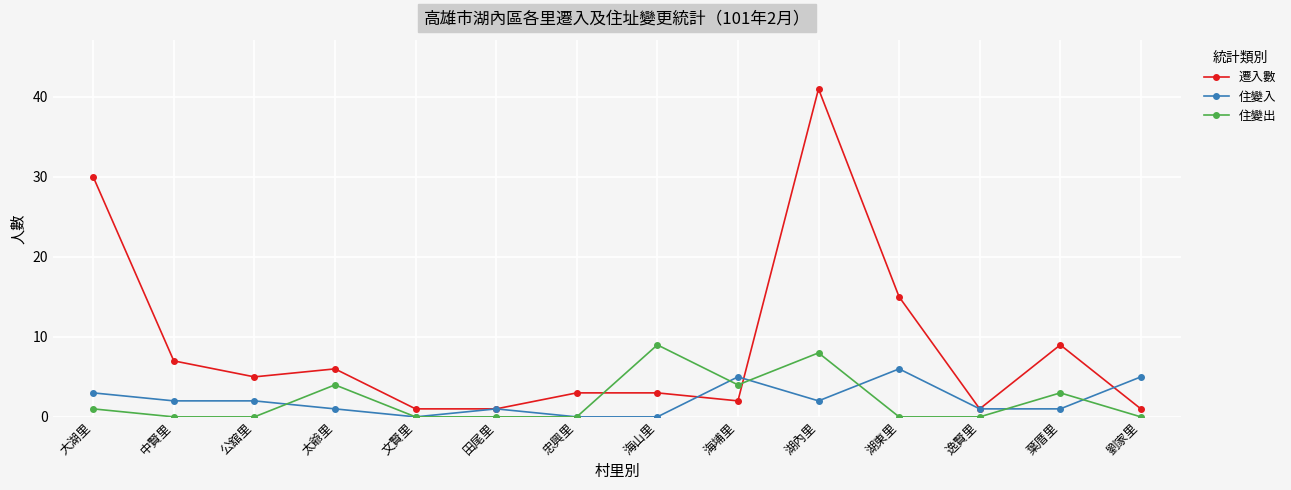

How many lines are shown in the chart?

3